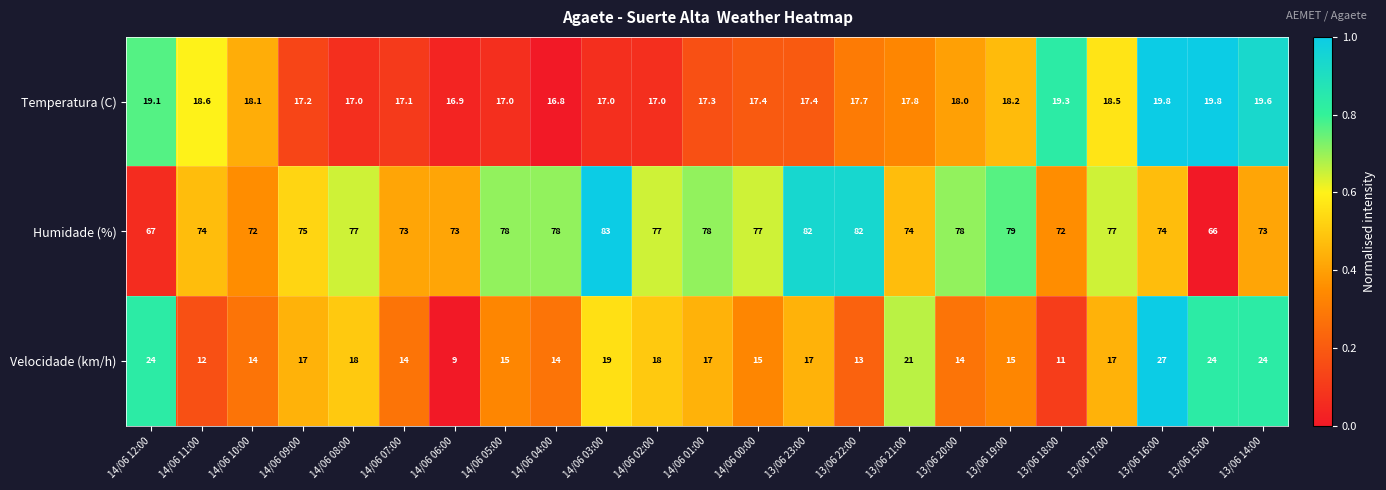

Which category has the lowest value in the Velocidade (km/h) series?

14/06 06:00